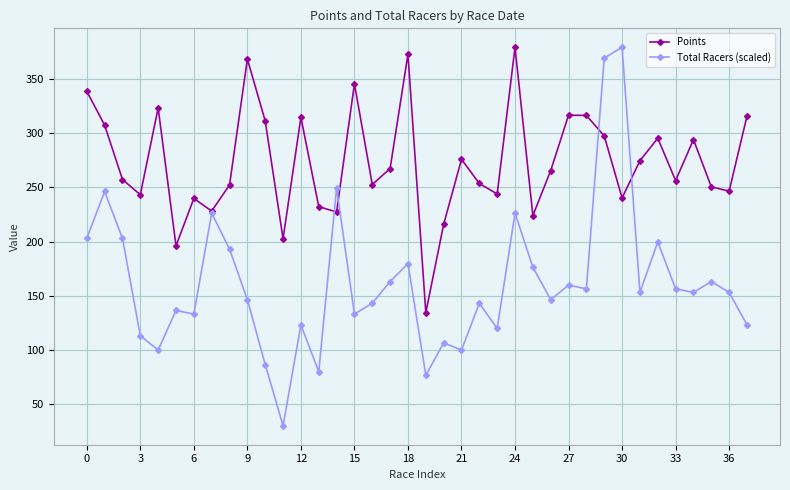

At how many categories does at least one series exceed 61?

38